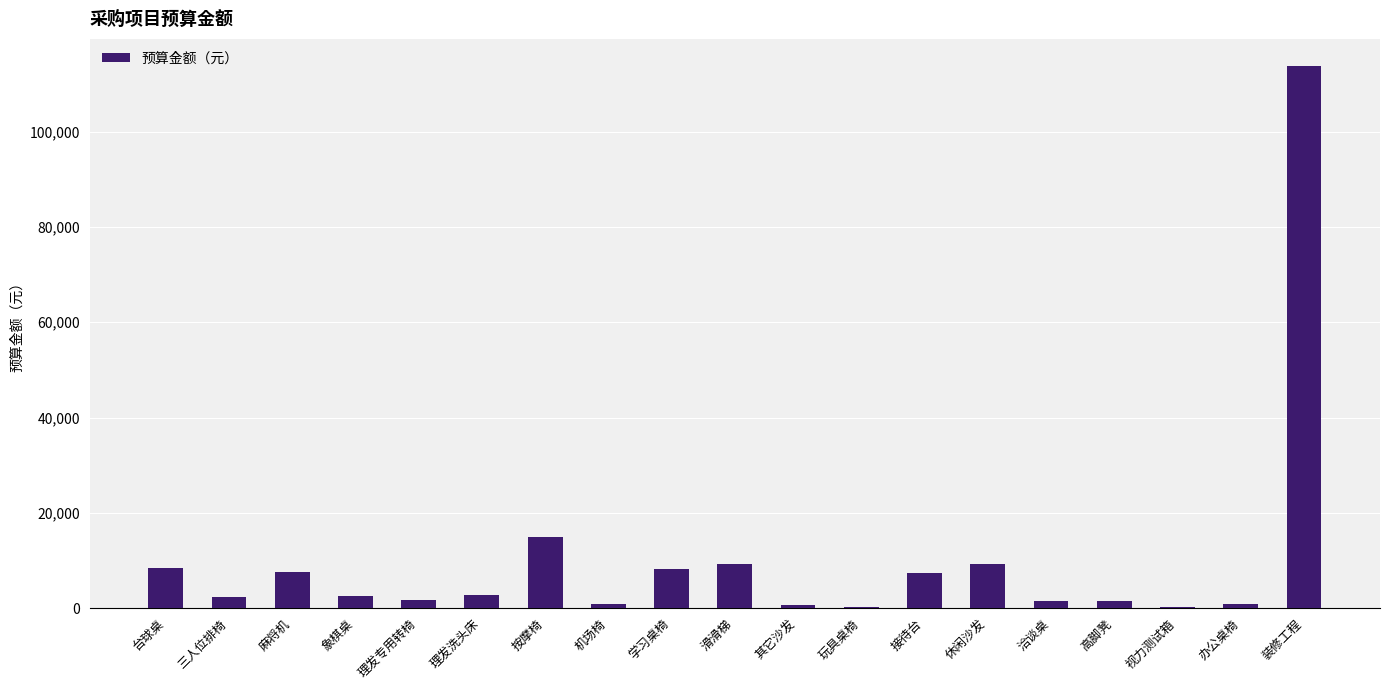

Is it true that the value at 按摩椅 is 21786?

False